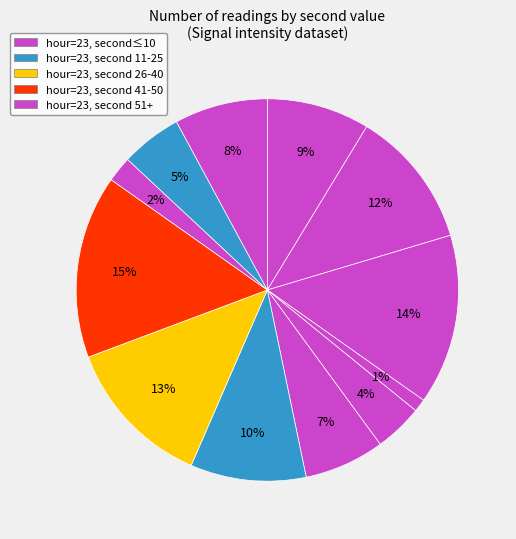

How many slices are in this pie chart?

12